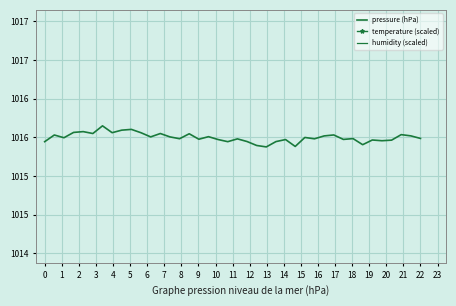

Which series has the largest total across all categories?

humidity (scaled)